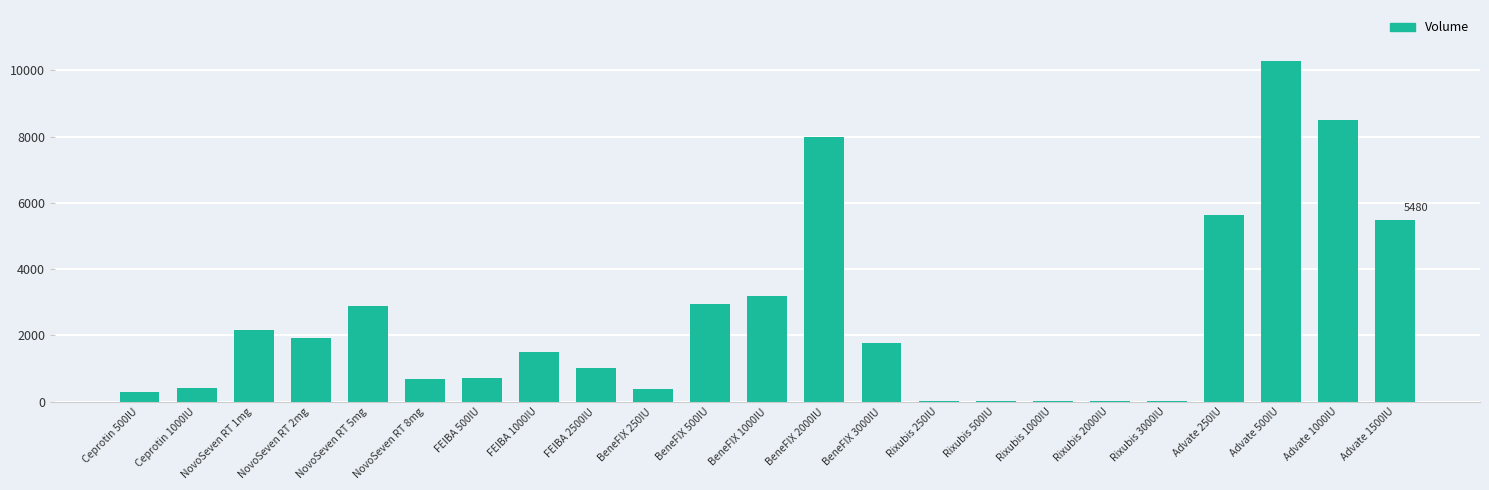

Count the number of categories in the chart.

23